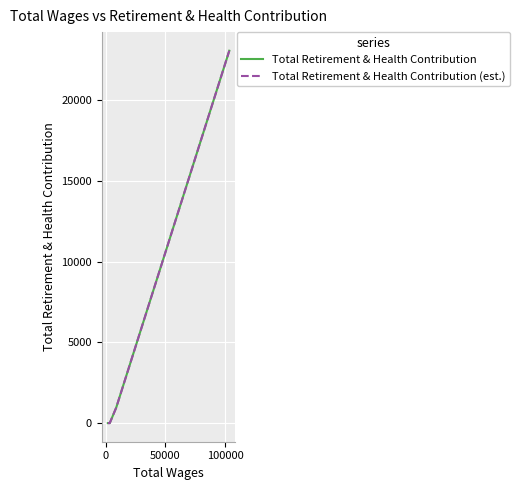

Does the chart have visible grid lines?

Yes